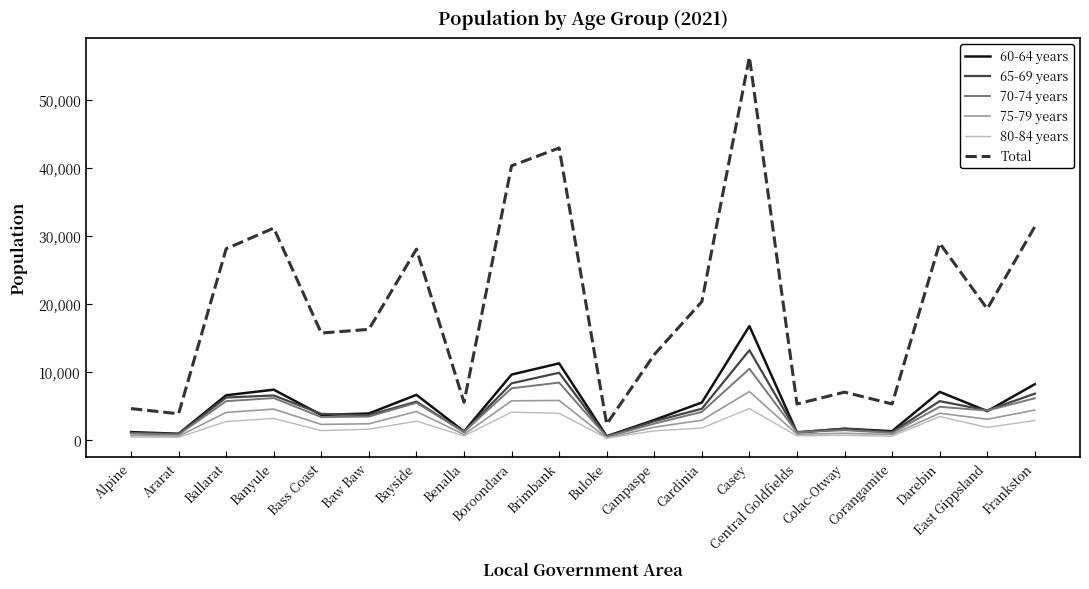

How many interior local valleys does the Total series have?

7